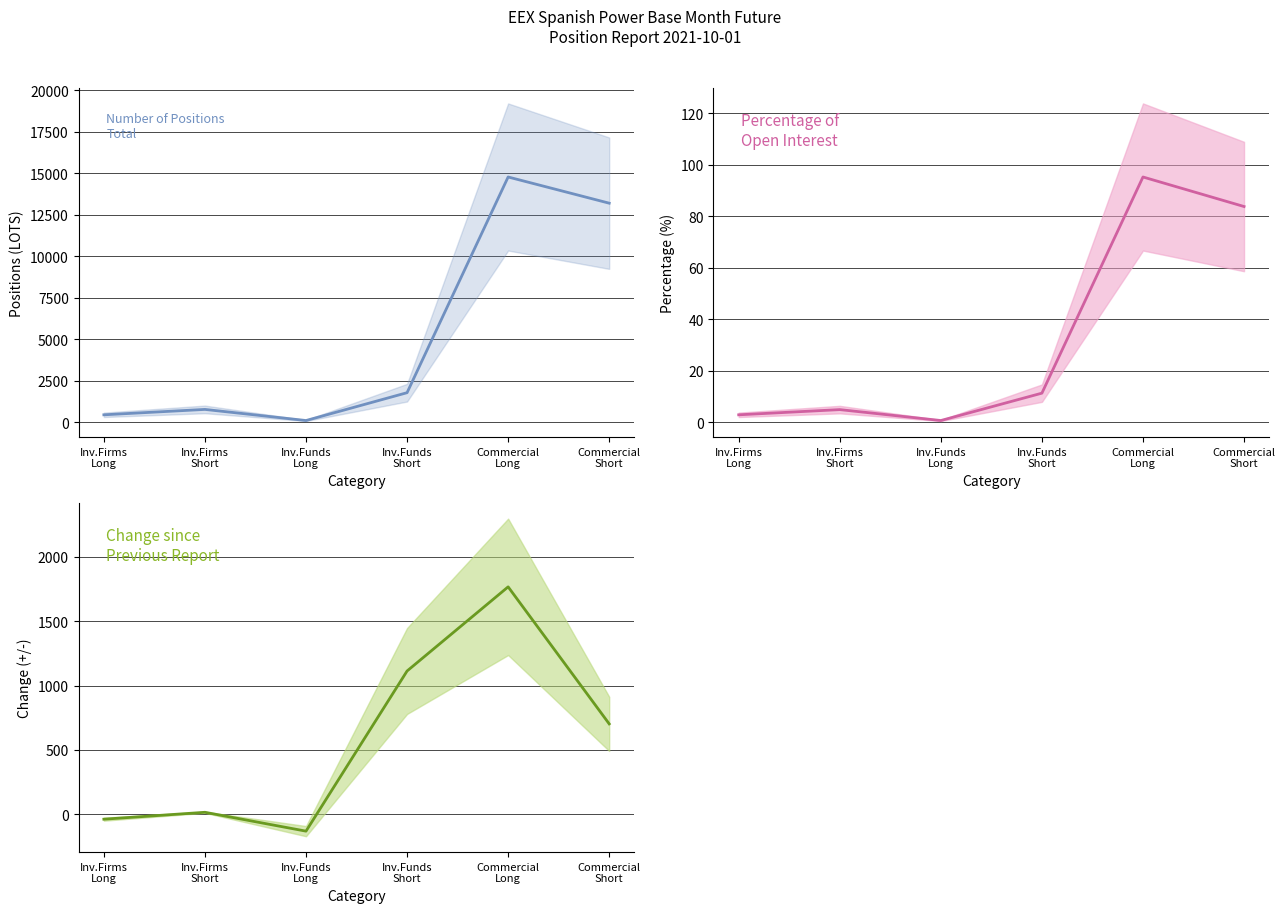

Which series changed the most between Inv.Funds
Short and Commercial
Short?

Number of Positions (Total)